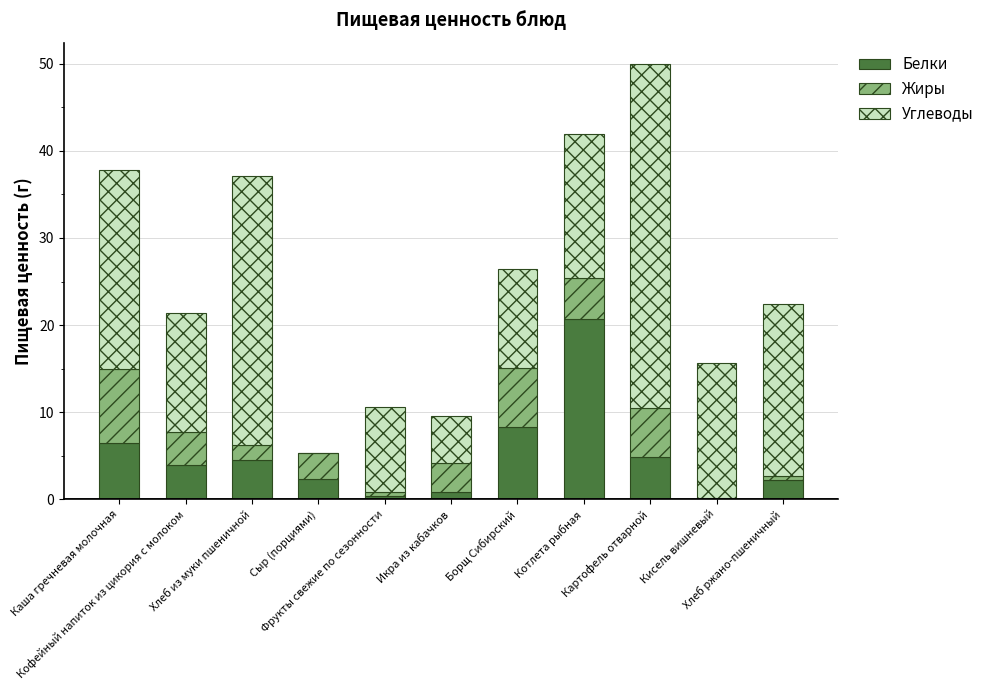

What is the sum of all Белки values?

54.6